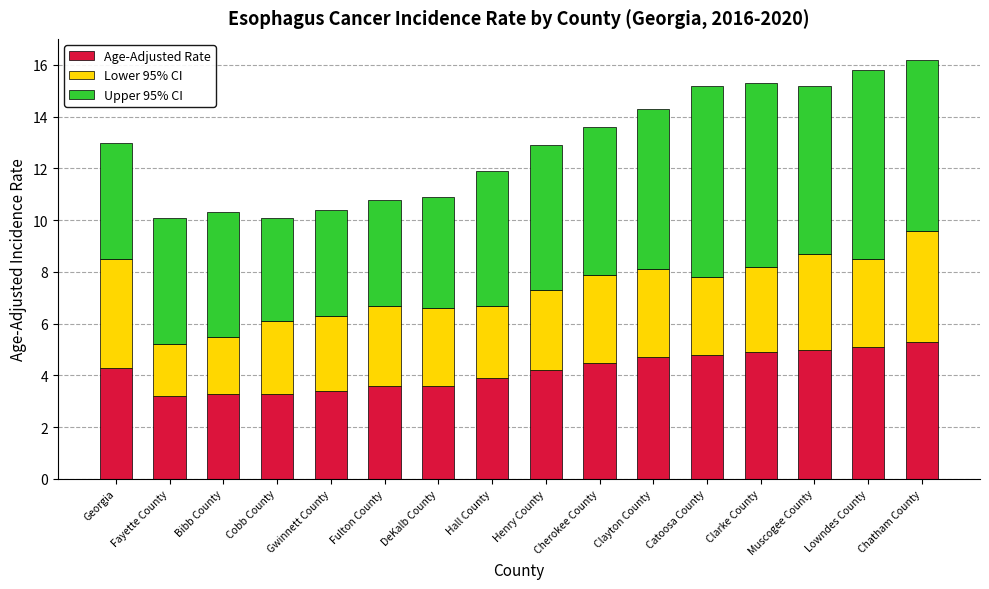

What is the minimum value for Age-Adjusted Rate?

3.2